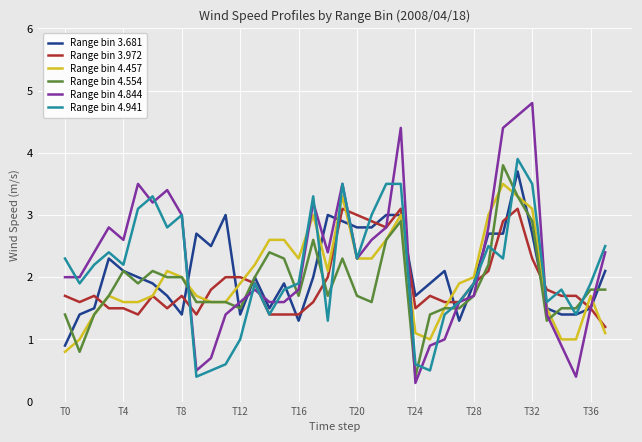

Which series has the widest spread of values?

Range bin 4.844